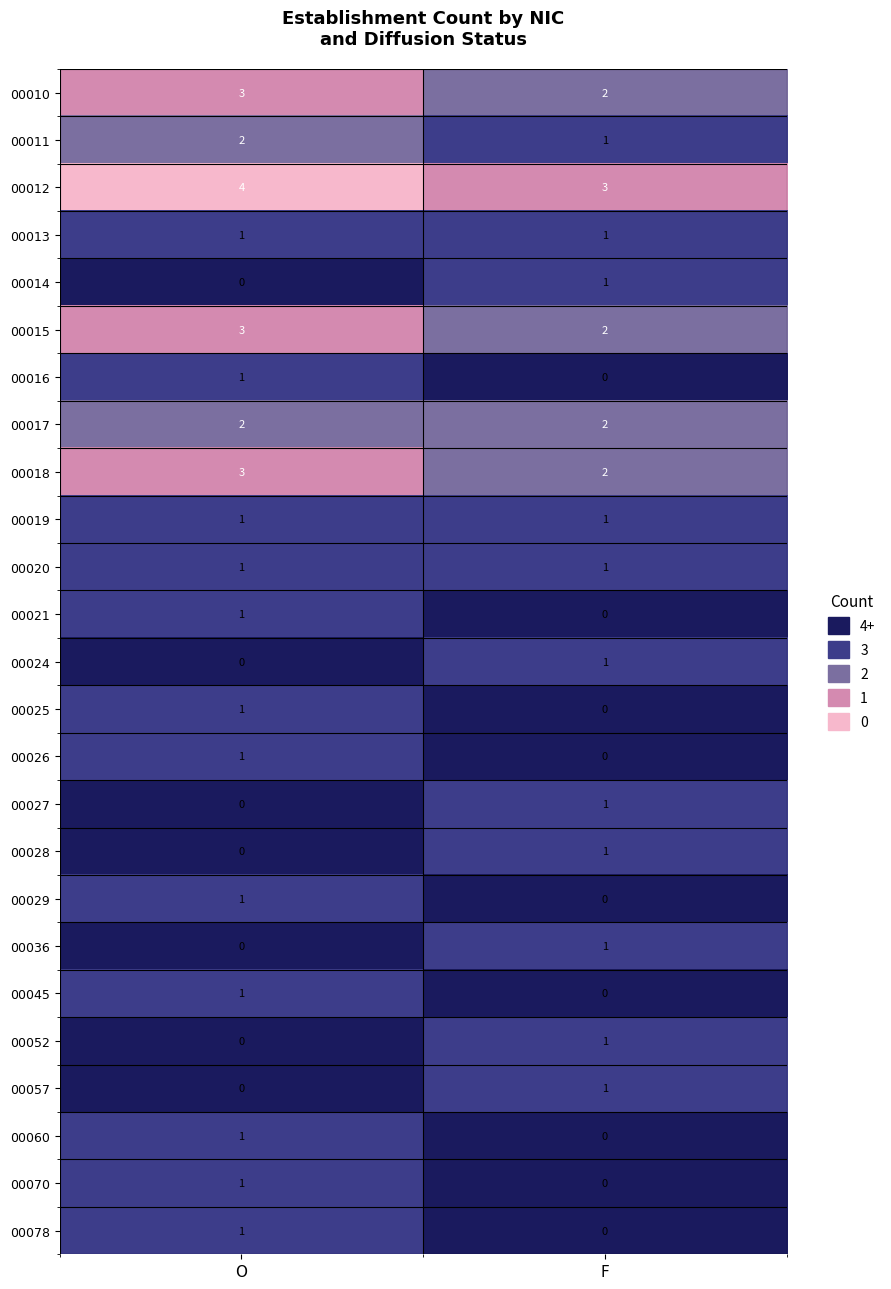

Is the value of 00027 at O greater than the value of 00016 at O?

No